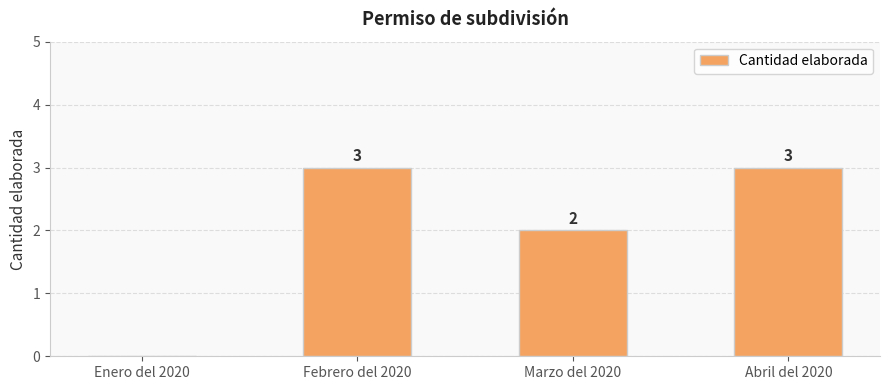

What is the difference between the values at Febrero del 2020 and Marzo del 2020?

1